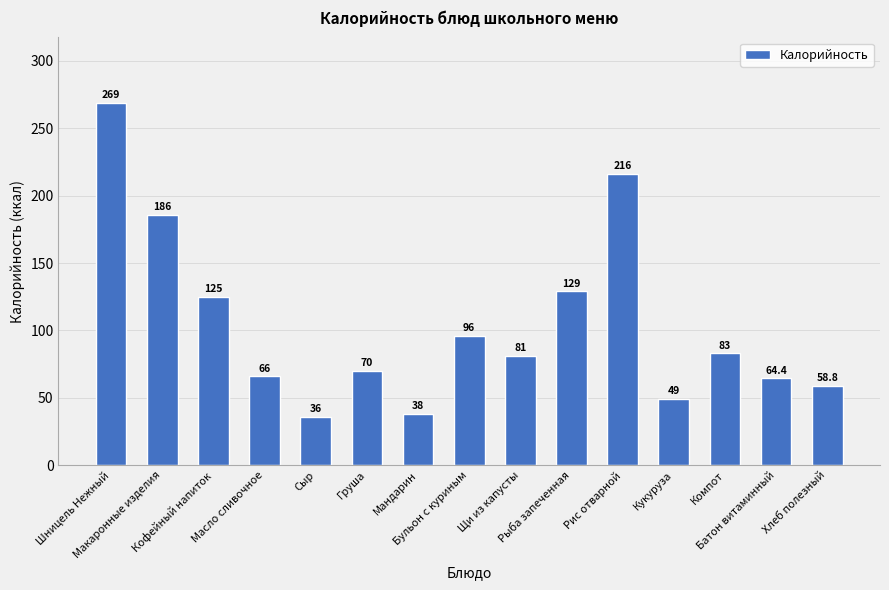

What is the value of the 15th bar from the left?

58.8